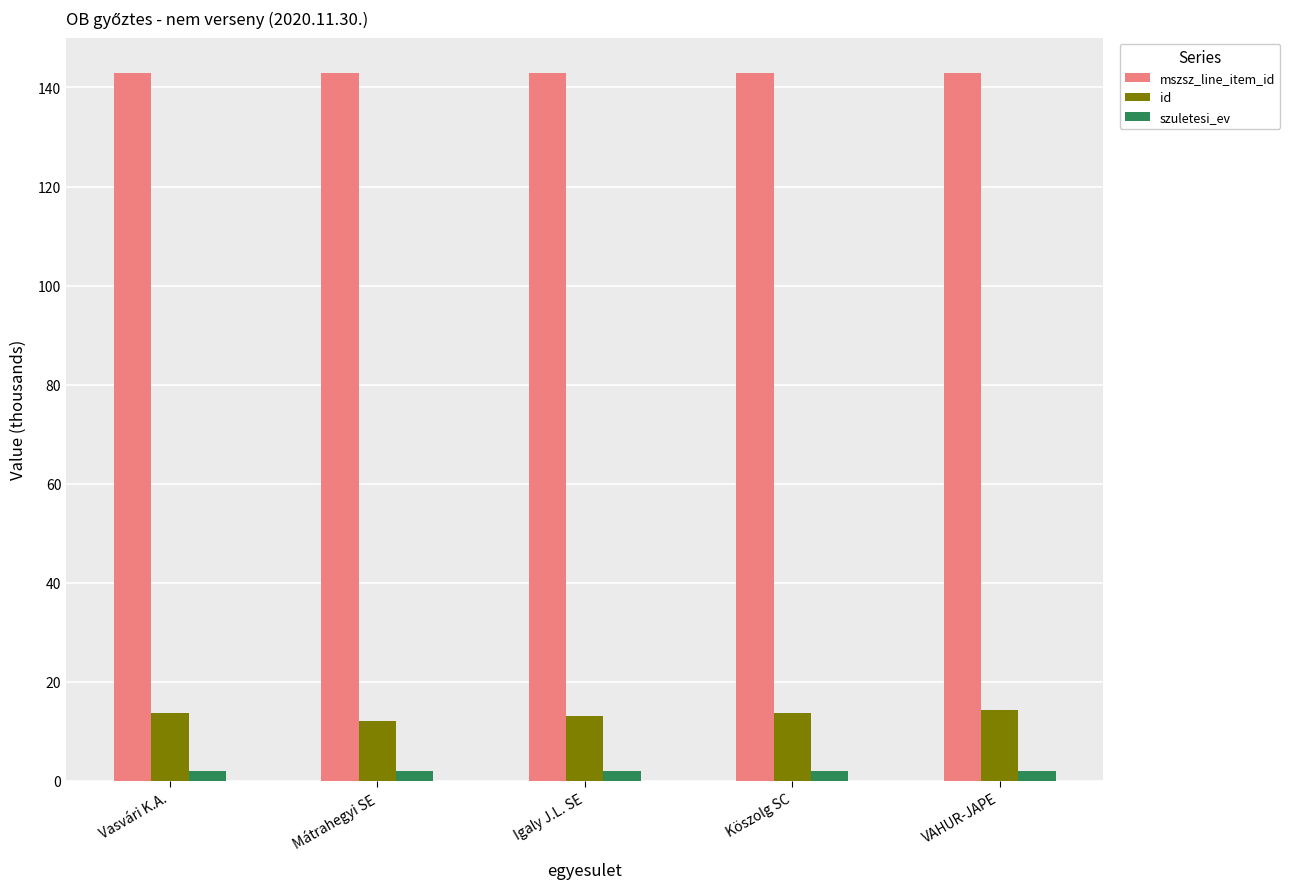

At Igaly J.L. SE, list the series in order from largest to smallest.

mszsz_line_item_id, id, szuletesi_ev